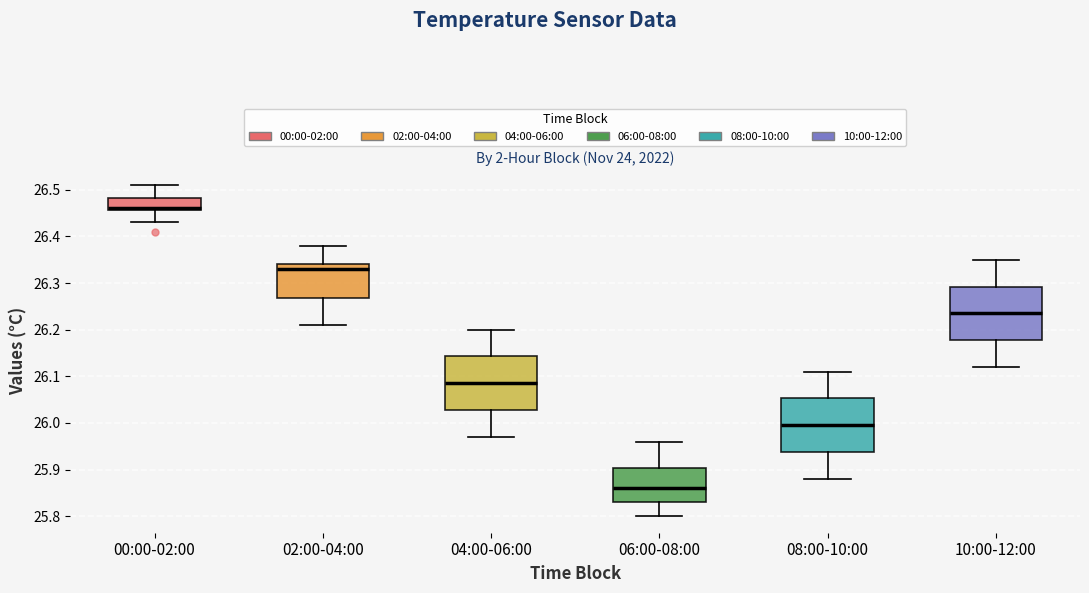

Reading left to right, read every box against the y-axis: the position of its median line, the range the box covers, and the ends of its whiskers. The values are not printed on the chart, so give them approximately, as read against the axis.

00:00-02:00: median 26.46 (drawn on the box's lower edge), box 26.46 to 26.48, whiskers 26.43 to 26.51
02:00-04:00: median 26.33, box 26.27 to 26.34, whiskers 26.21 to 26.38
04:00-06:00: median 26.09, box 26.03 to 26.14, whiskers 25.97 to 26.20
06:00-08:00: median 25.86, box 25.83 to 25.90, whiskers 25.80 to 25.96
08:00-10:00: median 26.00, box 25.94 to 26.05, whiskers 25.88 to 26.11
10:00-12:00: median 26.24, box 26.18 to 26.29, whiskers 26.12 to 26.35